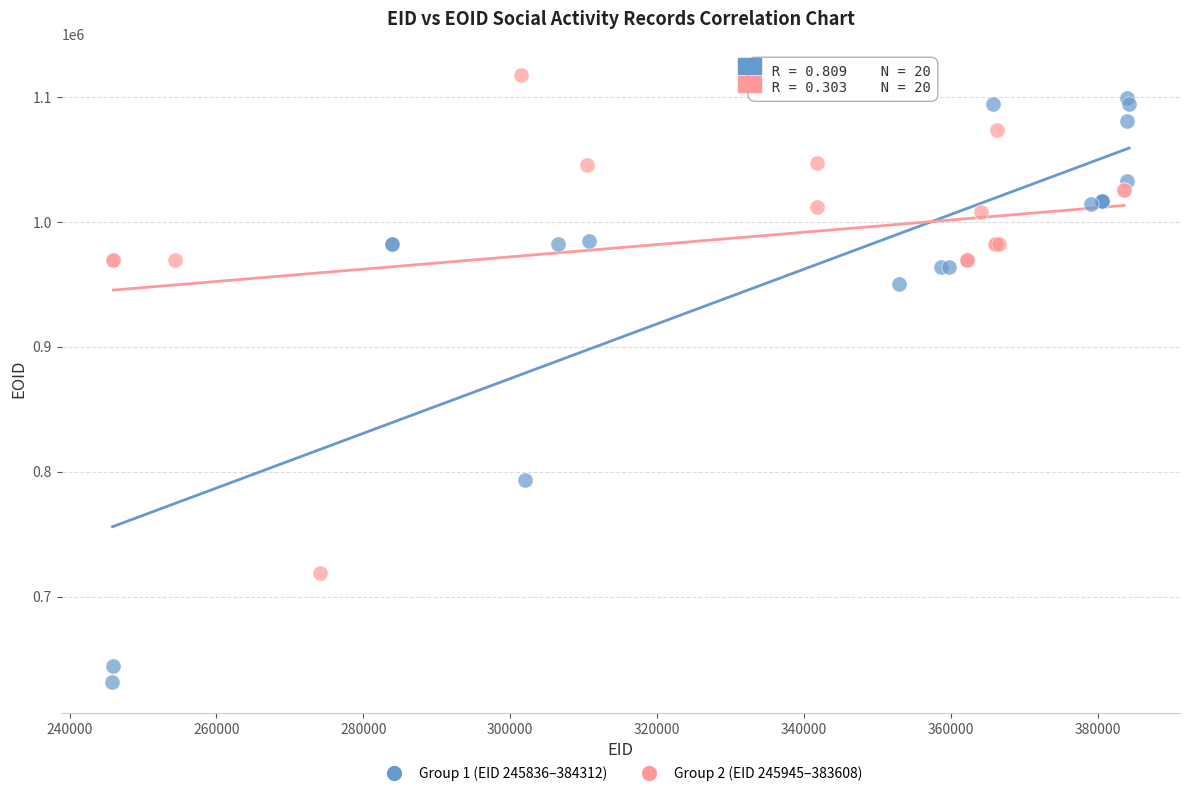

Which series reaches the minimum Y coordinate?

Group 1 (EID 245836–384312)